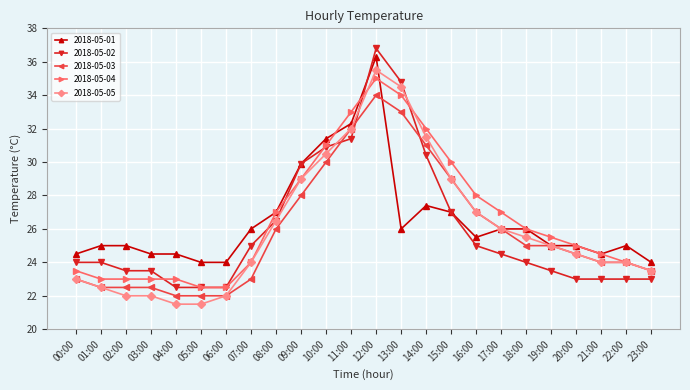

At which label does 2018-05-05 reach its peak?

12:00